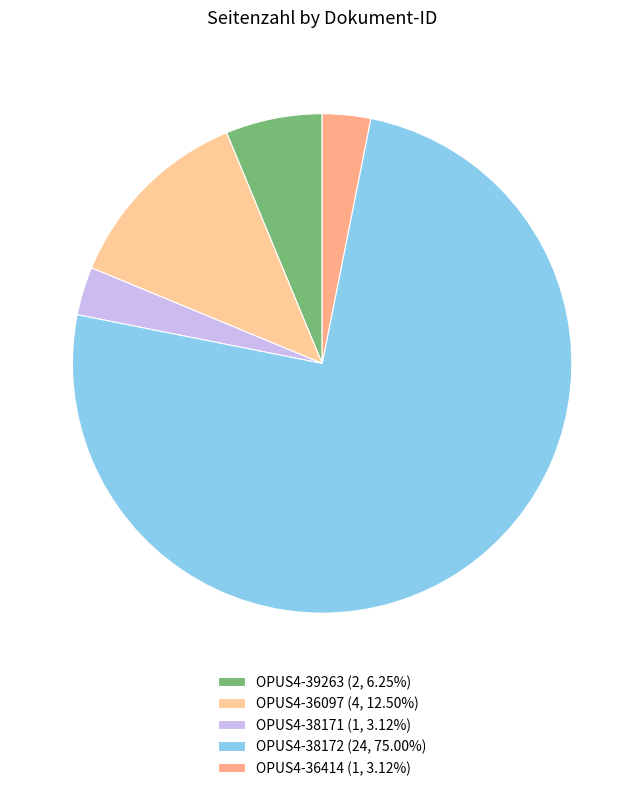

Does any single category account for the majority?

Yes